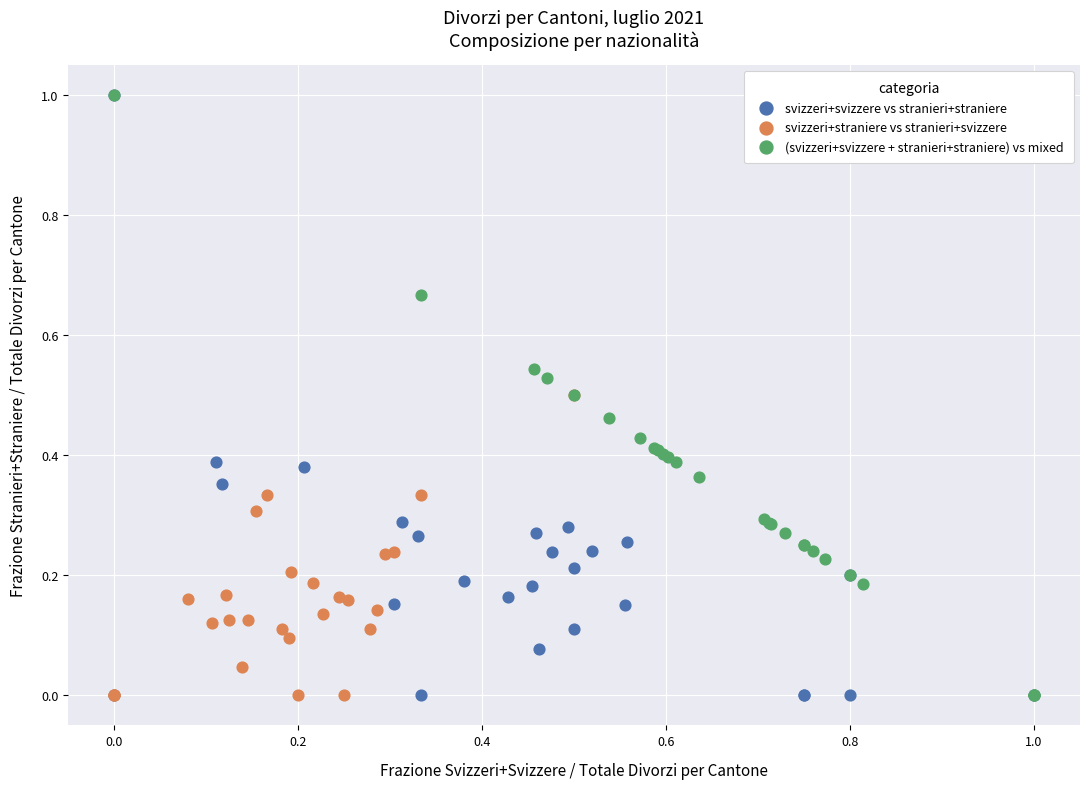

What are all the series names shown in the legend?

svizzeri+svizzere vs stranieri+straniere, svizzeri+straniere vs stranieri+svizzere, (svizzeri+svizzere + stranieri+straniere) vs mixed